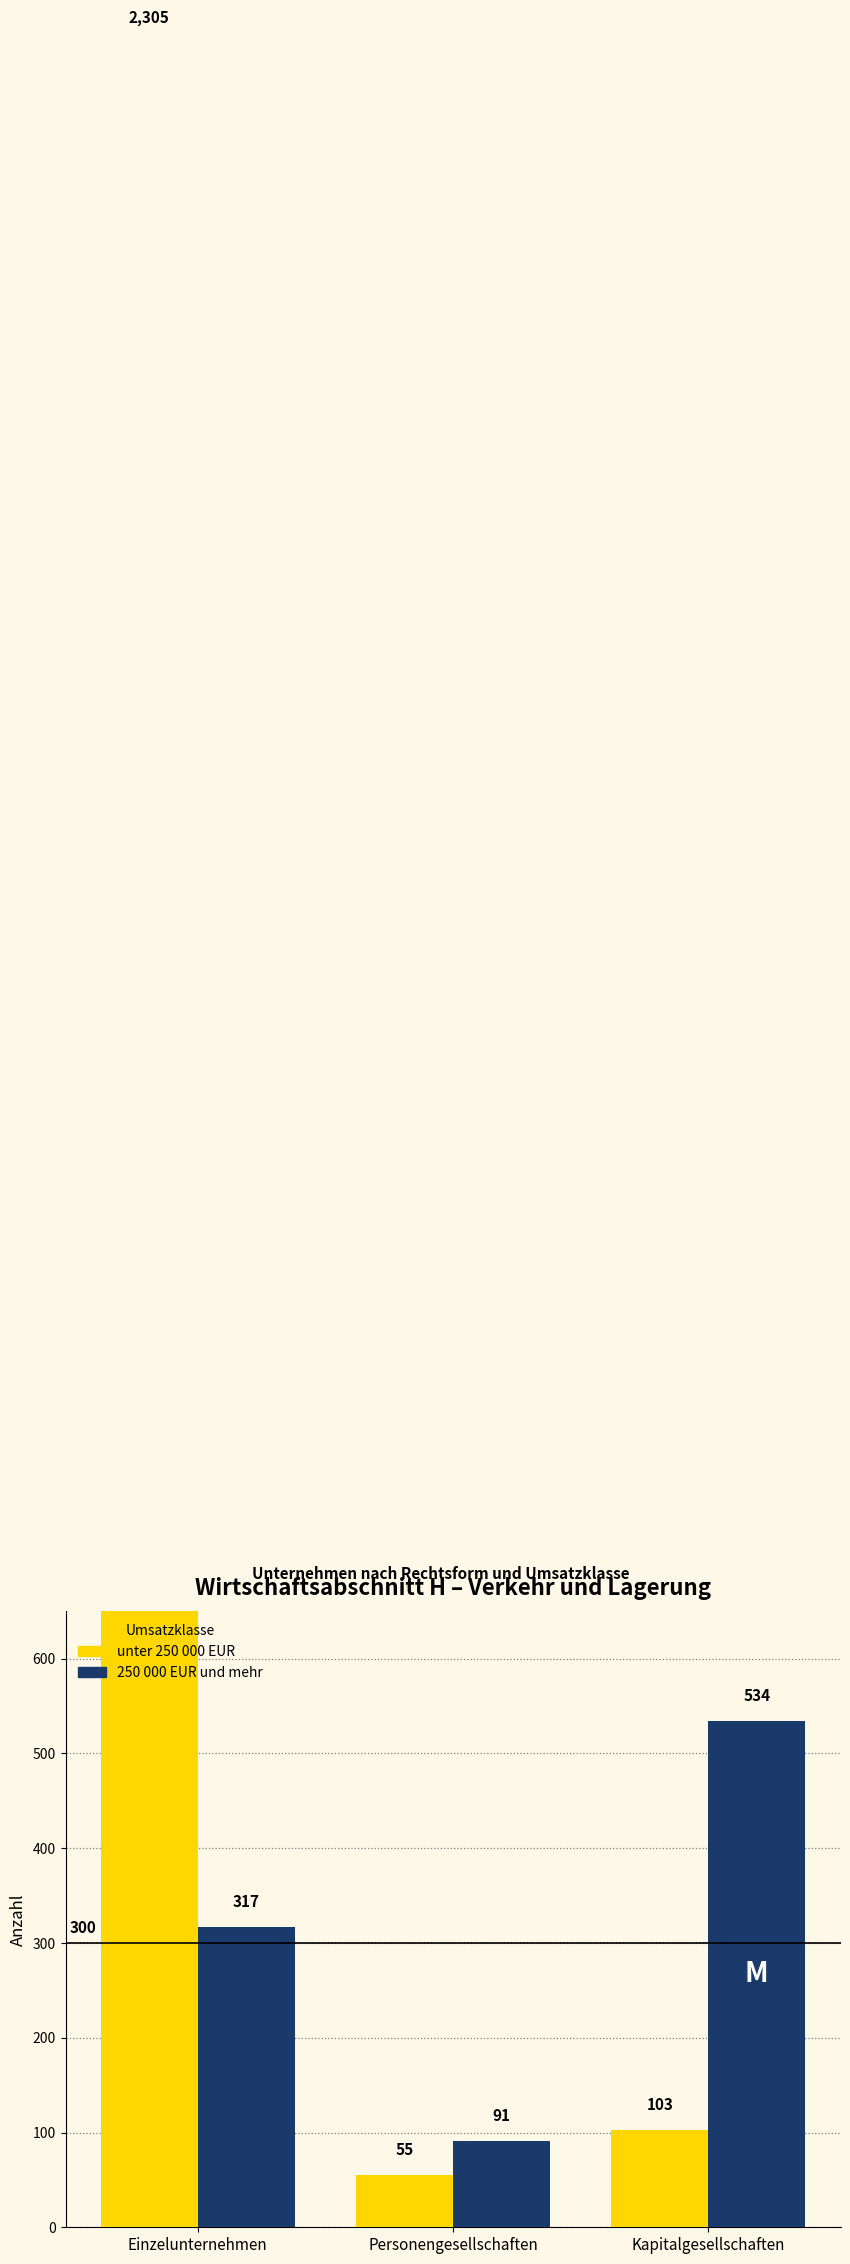

Is it true that unter 250 000 EUR equals 103 at Kapitalgesellschaften?

True